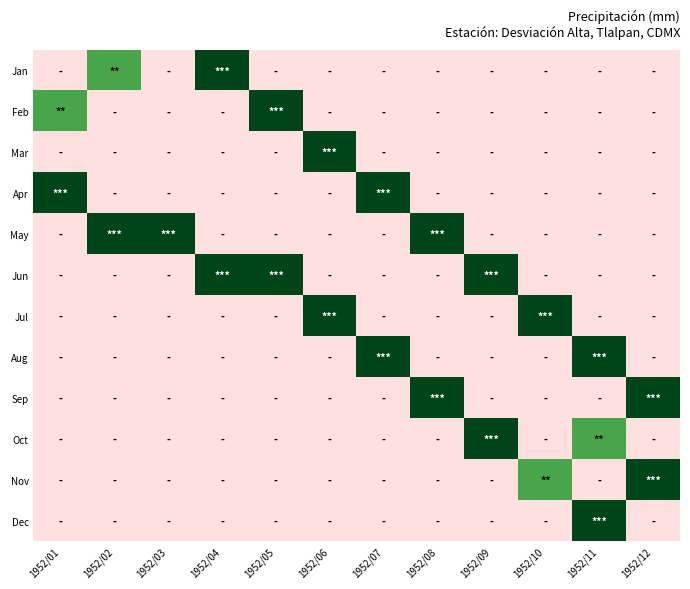

Reading left to right, list all the values displayed in this chart.

Jan: 1952/01=0	1952/02=2	1952/03=0	1952/04=3	1952/05=0	1952/06=0	1952/07=0	1952/08=0	1952/09=0	1952/10=0	1952/11=0	1952/12=0
Feb: 1952/01=2	1952/02=0	1952/03=0	1952/04=0	1952/05=3	1952/06=0	1952/07=0	1952/08=0	1952/09=0	1952/10=0	1952/11=0	1952/12=0
Mar: 1952/01=0	1952/02=0	1952/03=0	1952/04=0	1952/05=0	1952/06=3	1952/07=0	1952/08=0	1952/09=0	1952/10=0	1952/11=0	1952/12=0
Apr: 1952/01=3	1952/02=0	1952/03=0	1952/04=0	1952/05=0	1952/06=0	1952/07=3	1952/08=0	1952/09=0	1952/10=0	1952/11=0	1952/12=0
May: 1952/01=0	1952/02=3	1952/03=3	1952/04=0	1952/05=0	1952/06=0	1952/07=0	1952/08=3	1952/09=0	1952/10=0	1952/11=0	1952/12=0
Jun: 1952/01=0	1952/02=0	1952/03=0	1952/04=3	1952/05=3	1952/06=0	1952/07=0	1952/08=0	1952/09=3	1952/10=0	1952/11=0	1952/12=0
Jul: 1952/01=0	1952/02=0	1952/03=0	1952/04=0	1952/05=0	1952/06=3	1952/07=0	1952/08=0	1952/09=0	1952/10=3	1952/11=0	1952/12=0
Aug: 1952/01=0	1952/02=0	1952/03=0	1952/04=0	1952/05=0	1952/06=0	1952/07=3	1952/08=0	1952/09=0	1952/10=0	1952/11=3	1952/12=0
Sep: 1952/01=0	1952/02=0	1952/03=0	1952/04=0	1952/05=0	1952/06=0	1952/07=0	1952/08=3	1952/09=0	1952/10=0	1952/11=0	1952/12=3
Oct: 1952/01=0	1952/02=0	1952/03=0	1952/04=0	1952/05=0	1952/06=0	1952/07=0	1952/08=0	1952/09=3	1952/10=0	1952/11=2	1952/12=0
Nov: 1952/01=0	1952/02=0	1952/03=0	1952/04=0	1952/05=0	1952/06=0	1952/07=0	1952/08=0	1952/09=0	1952/10=2	1952/11=0	1952/12=3
Dec: 1952/01=0	1952/02=0	1952/03=0	1952/04=0	1952/05=0	1952/06=0	1952/07=0	1952/08=0	1952/09=0	1952/10=0	1952/11=3	1952/12=0